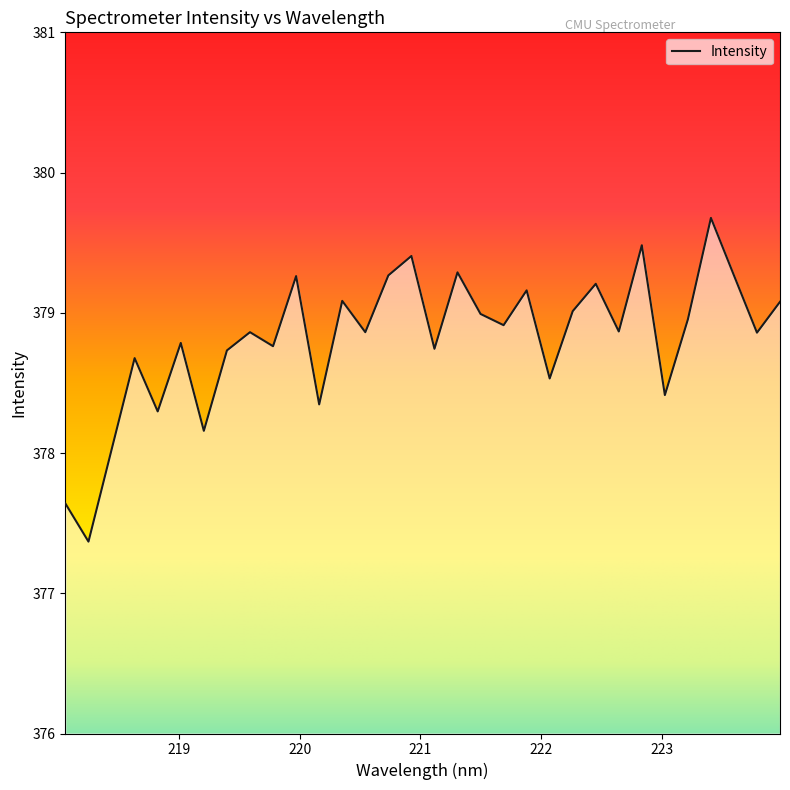

What is the smallest value displayed?

377.4